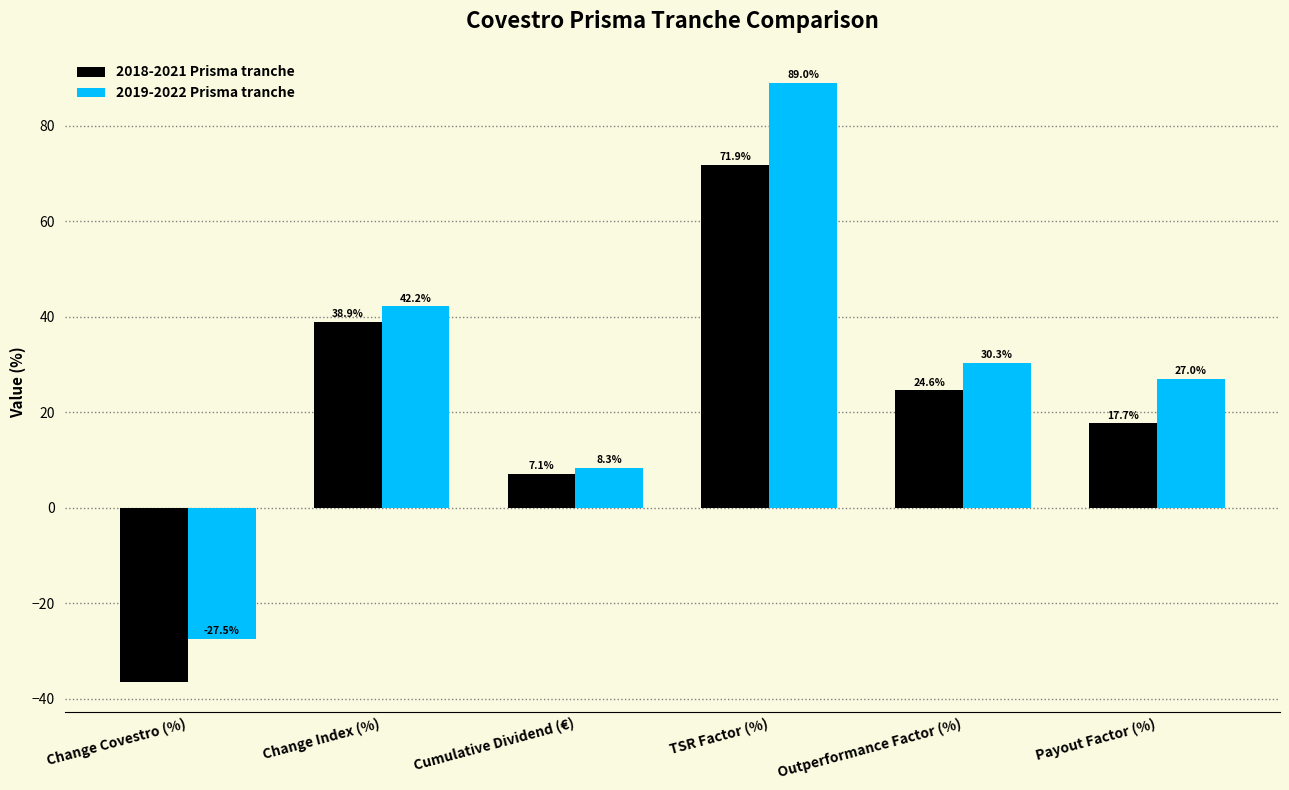

Which series has the widest spread of values?

2019-2022 Prisma tranche